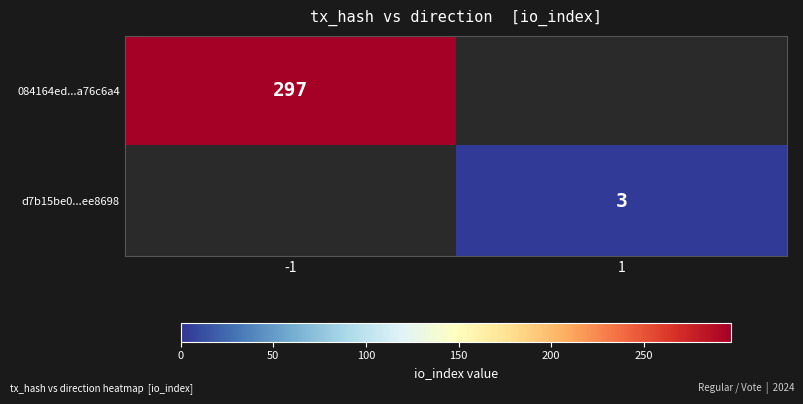

Which category has the lowest value across all series?

1